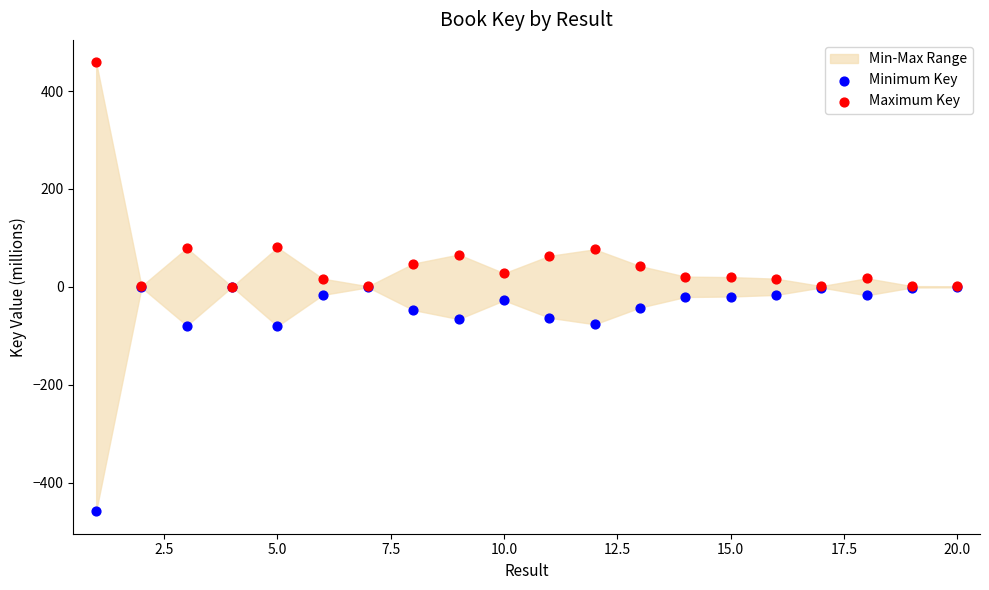

Which series contains the highest Y value?

Maximum Key